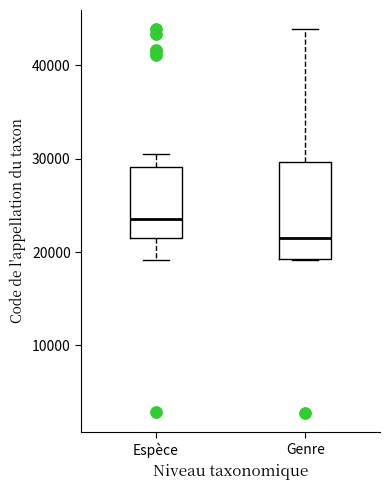

Which box has the highest median line?

Espèce